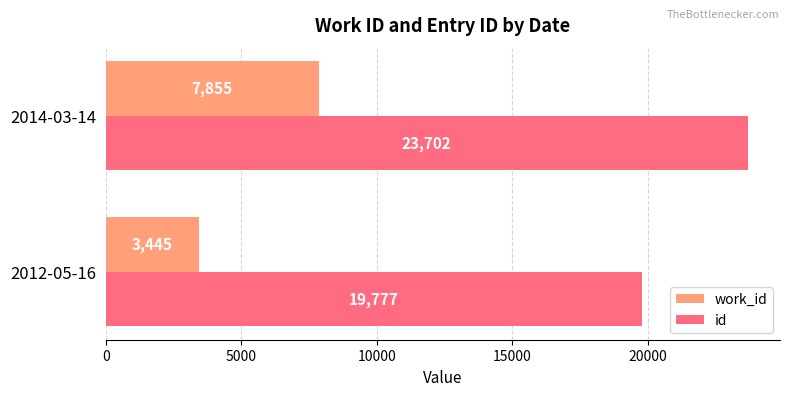

Which series has the largest total across all categories?

id